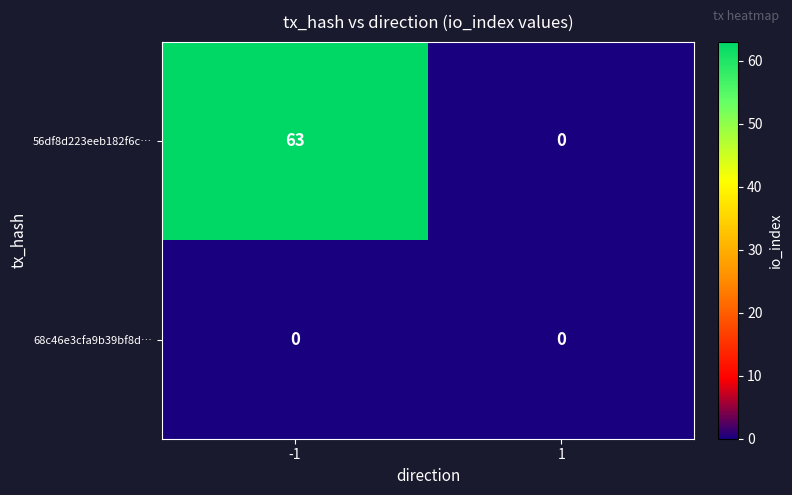

At how many categories does at least one series exceed 49?

1